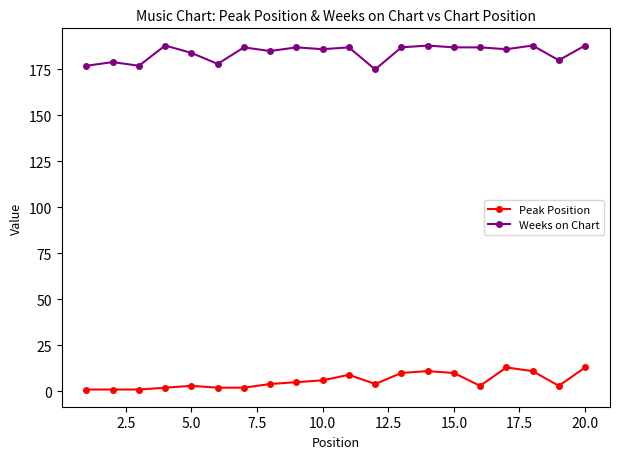

What is the value of the Peak Position point at the 11th from the left?

9